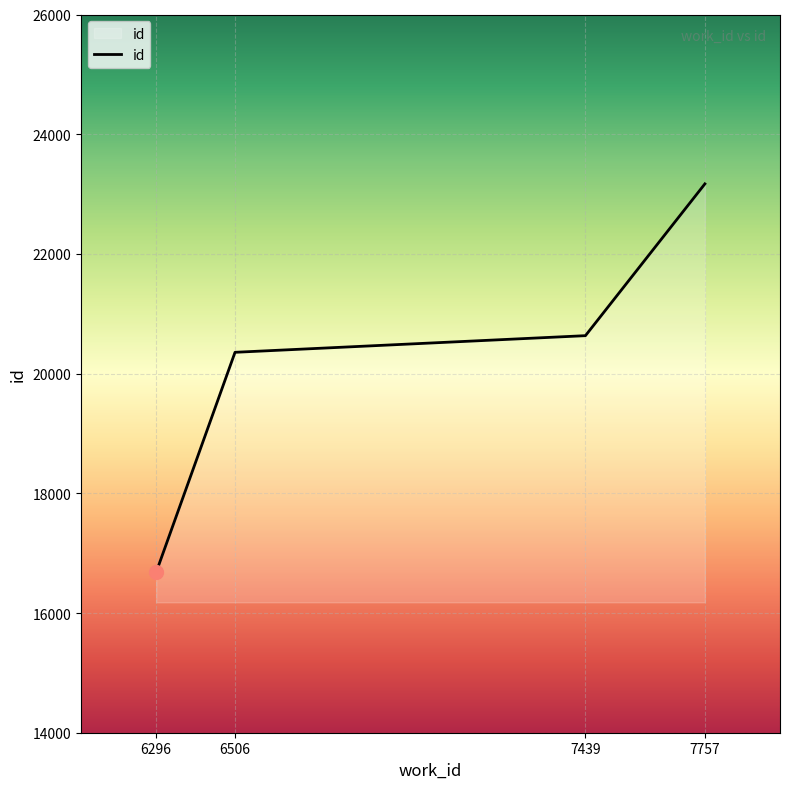

Does the chart have visible grid lines?

Yes